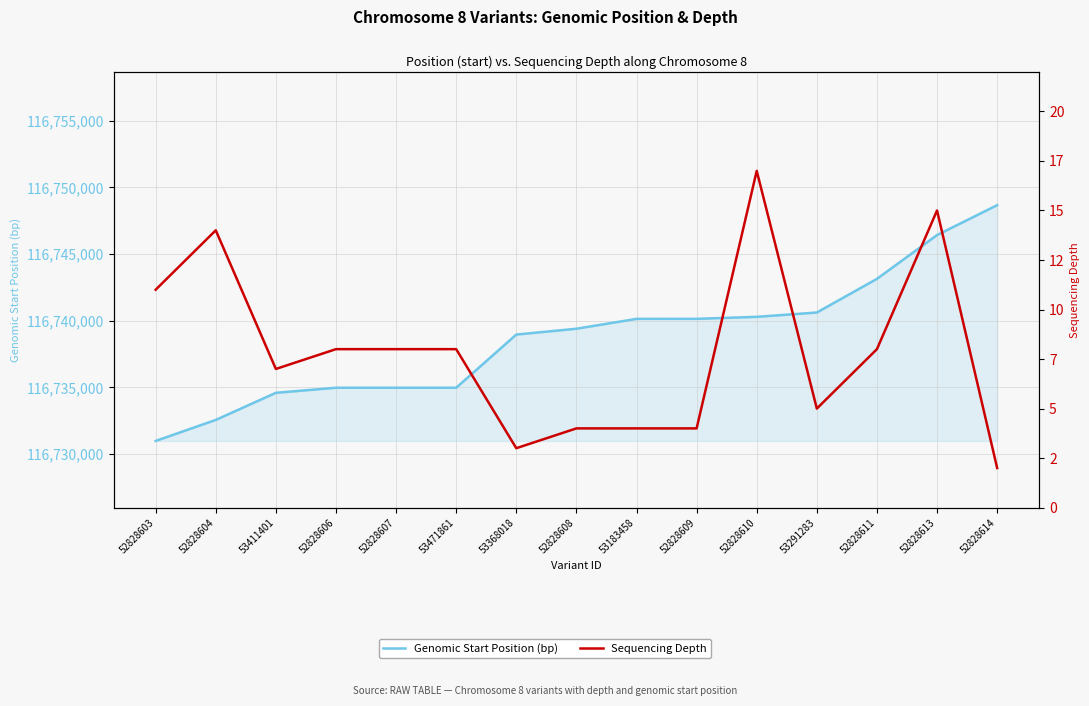

True or false: Sequencing Depth and Genomic Start Position (bp) cross at least once.

False